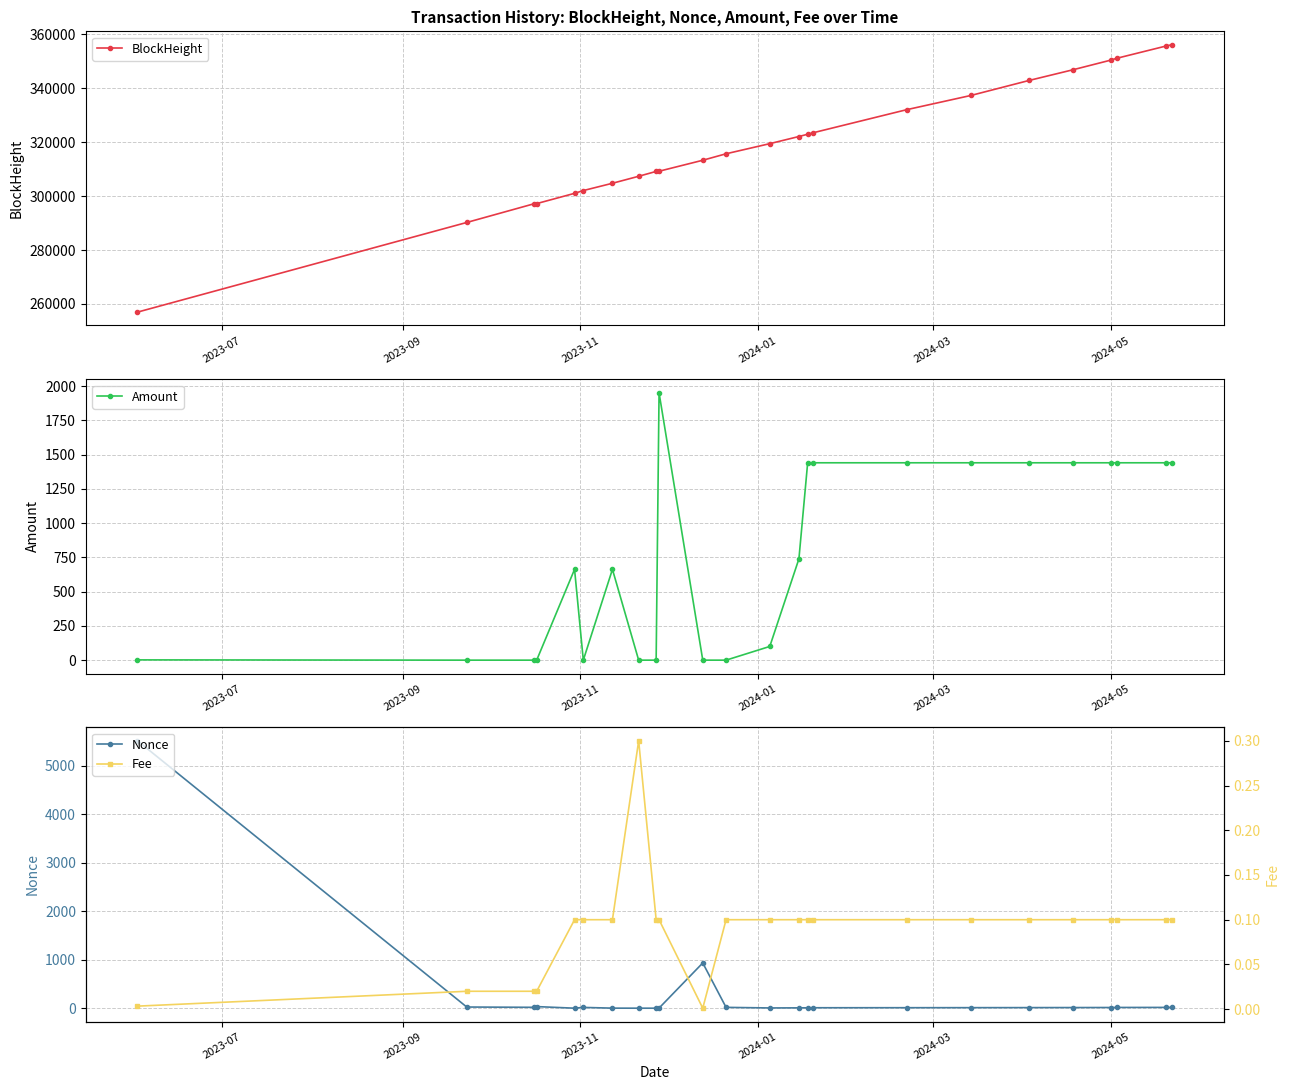

How many values in the BlockHeight series are below 319399?

12